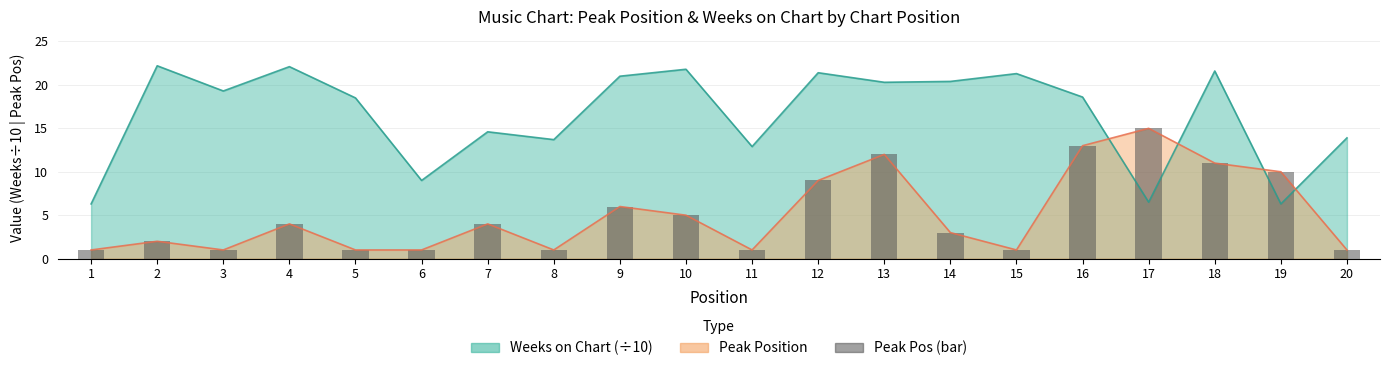

How many data points does each series have?

20